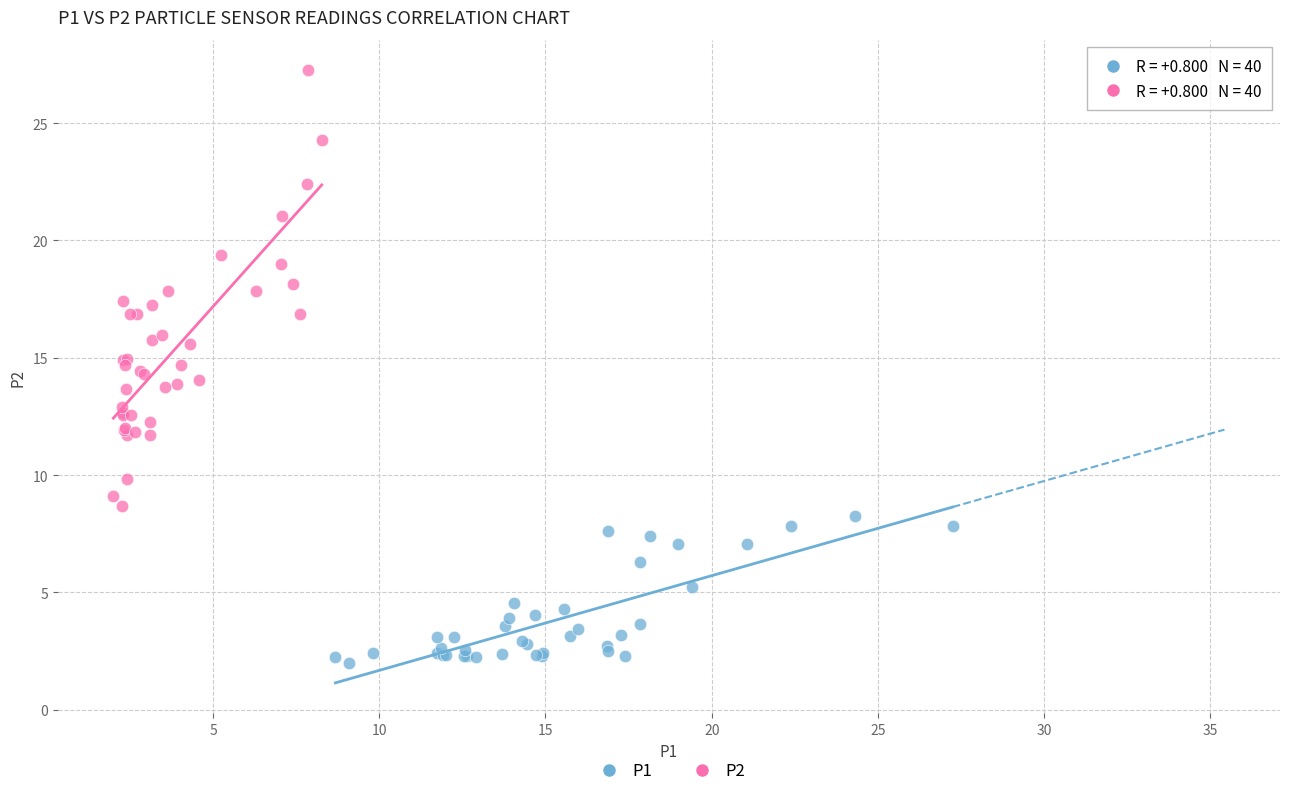

Which series reaches the maximum Y coordinate?

P2